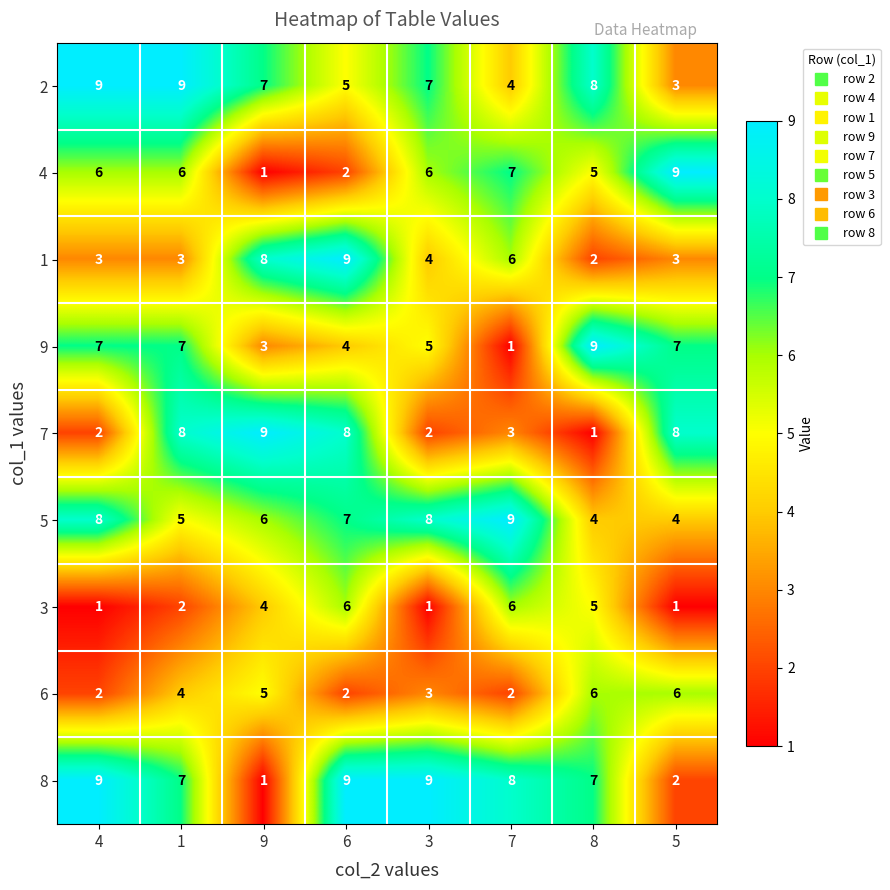

How many distinct data groups are displayed?

9